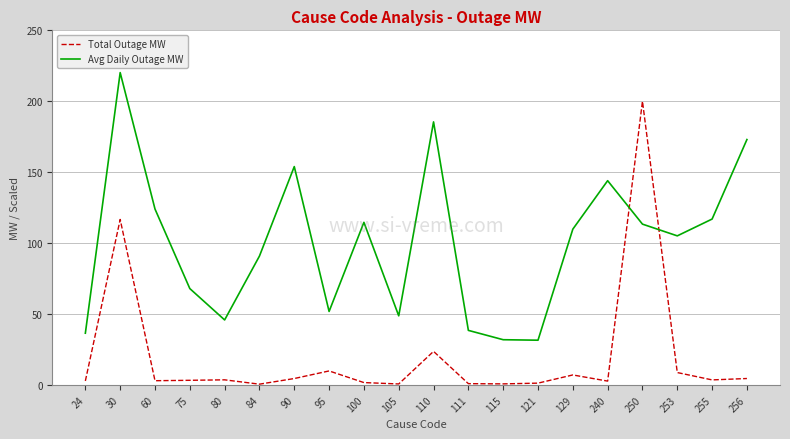

How many times do Total Outage MW and Avg Daily Outage MW cross each other?

2